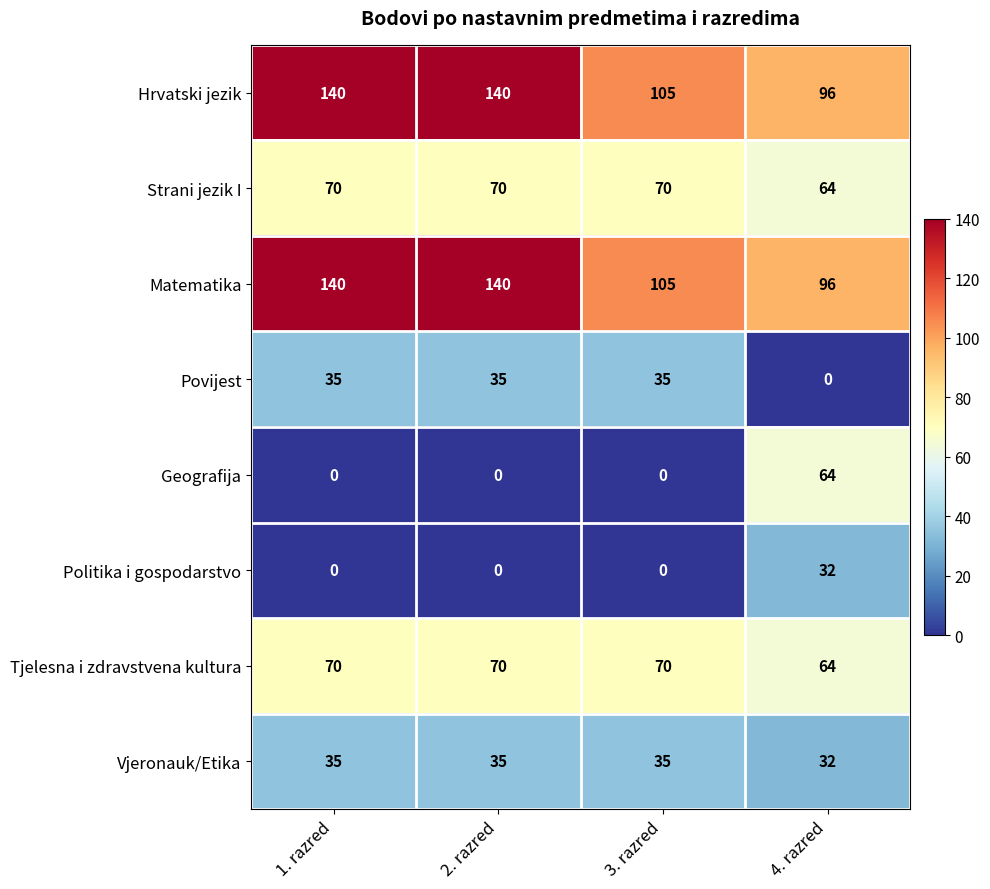

Count the Tjelesna i zdravstvena kultura values in the range 70 to 71.

3